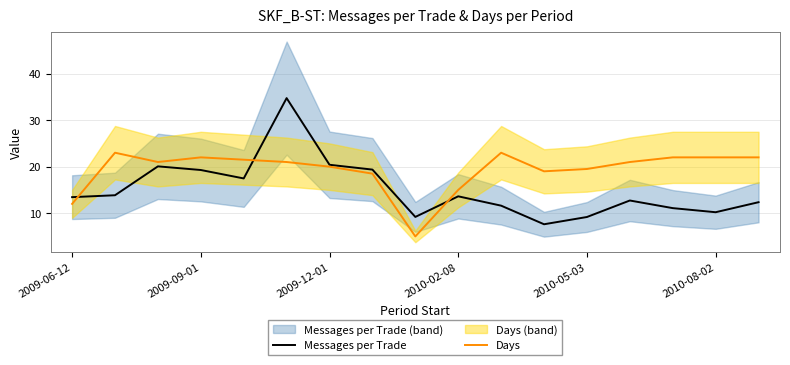

Reading left to right, extract all data points from this chart.

Messages per Trade: 13.4	13.9	20.1	19.3	17.5	34.7	20.4	19.4	9.2	13.6	11.6	7.6	9.2	12.7	11.1	10.2	12.4
Days: 12.0	23.0	21.0	22.0	21.5	21.0	20.0	18.5	5.0	15.0	23.0	19.0	19.5	21.0	22.0	22.0	22.0